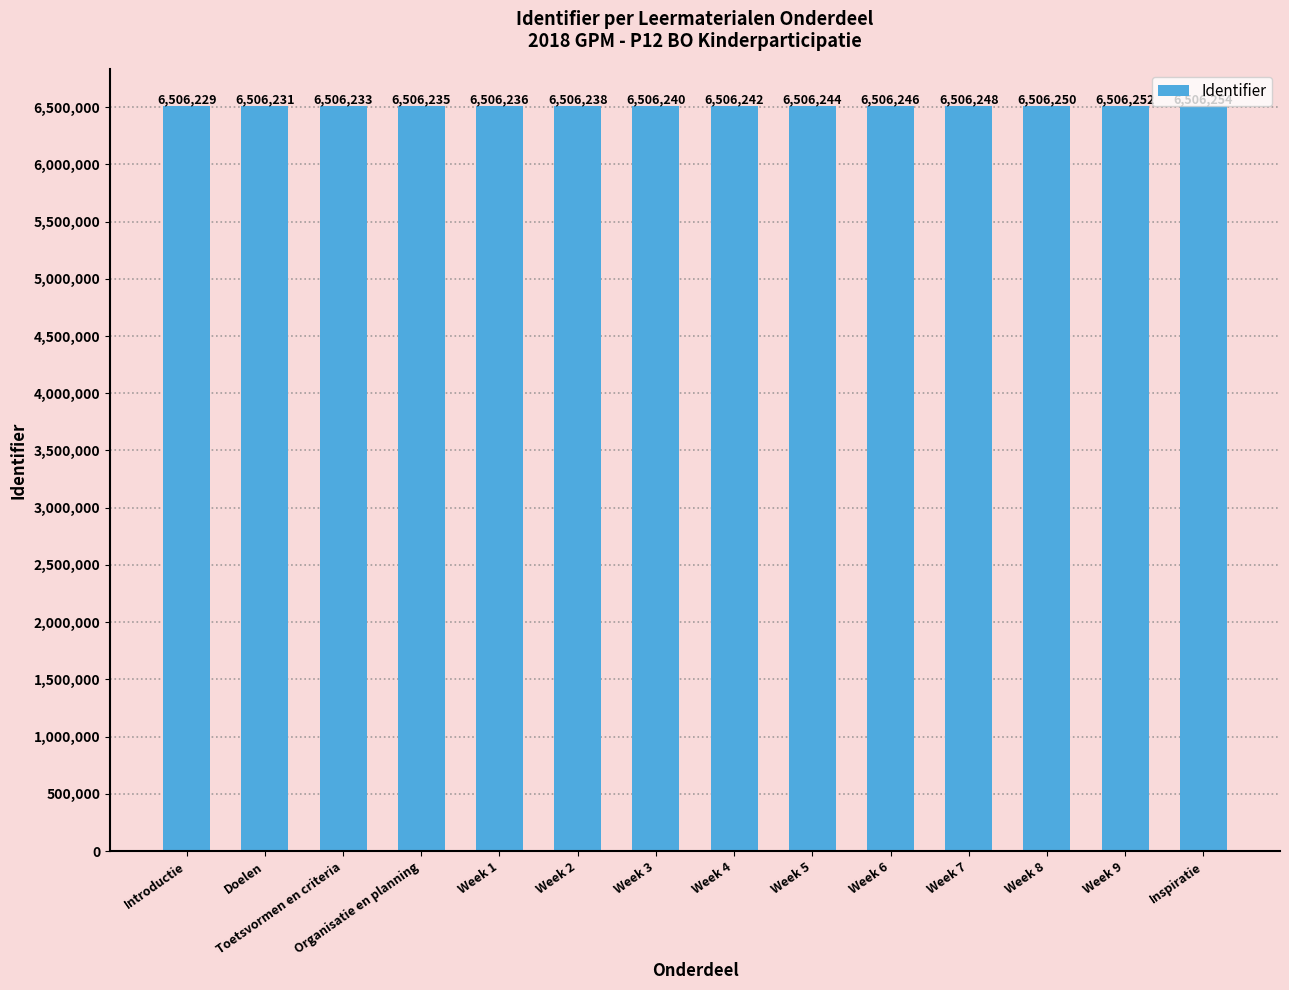

Is it true that the value at Week 5 is 10425141?

False